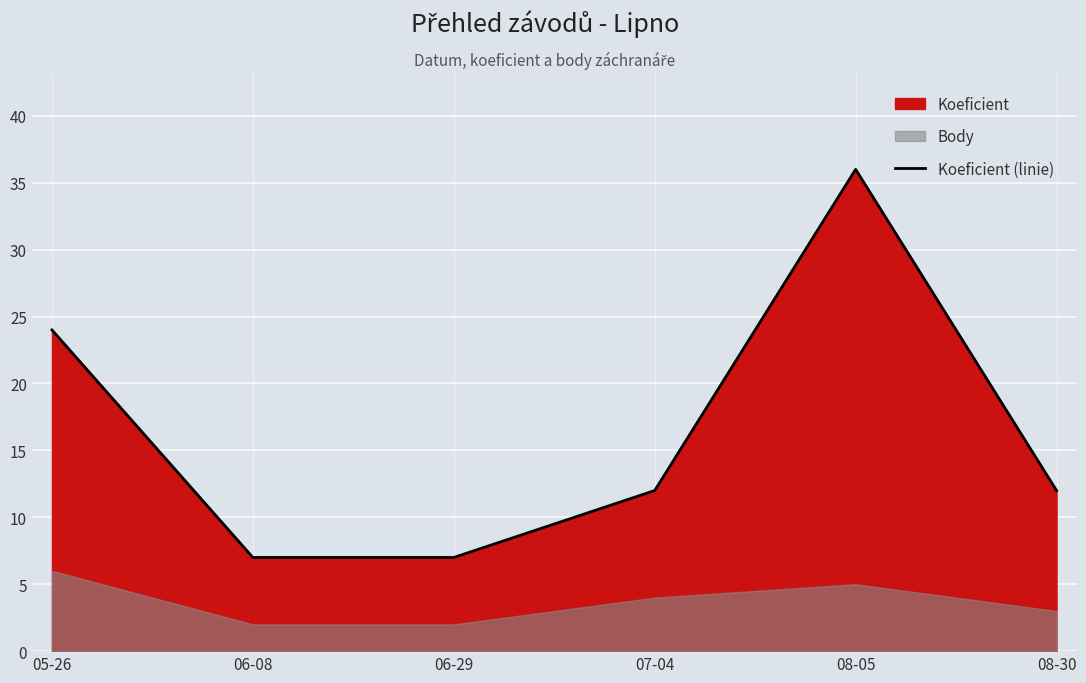

Reading right to left, what are all the values shown in this chart?

08-30=12	08-05=36	07-04=12	06-29=7	06-08=7	05-26=24